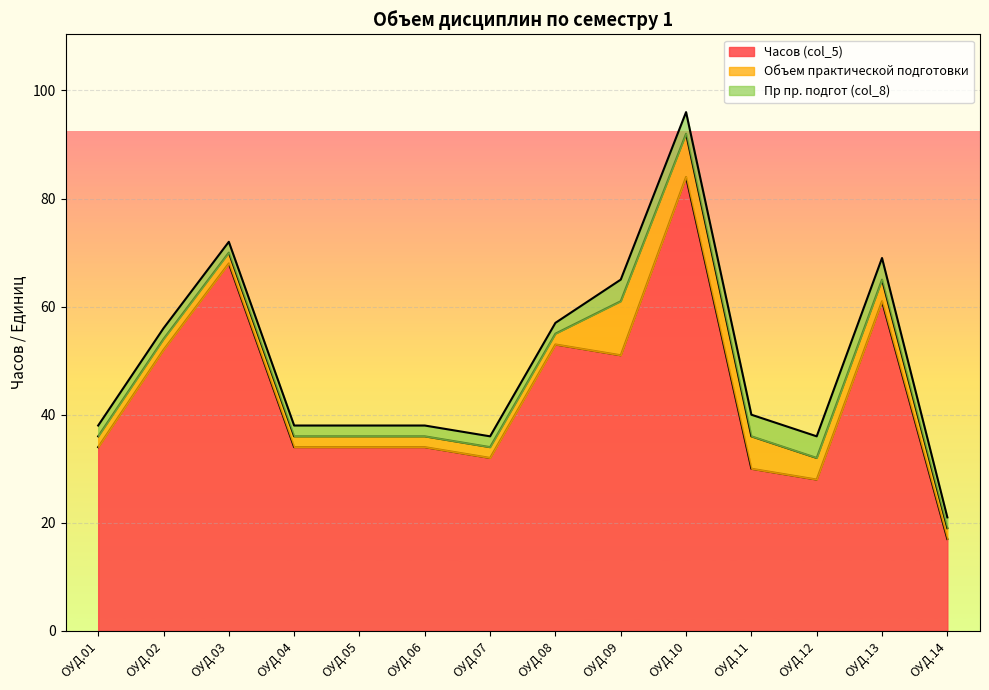

Reading right to left, what are all the values shown in this chart?

Часов (col_5): 17	61	28	30	84	51	53	32	34	34	34	68	52	34
Объем практической подготовки: 2	4	4	6	8	10	2	2	2	2	2	2	2	2
Пр пр. подгот (col_8): 2	4	4	4	4	4	2	2	2	2	2	2	2	2